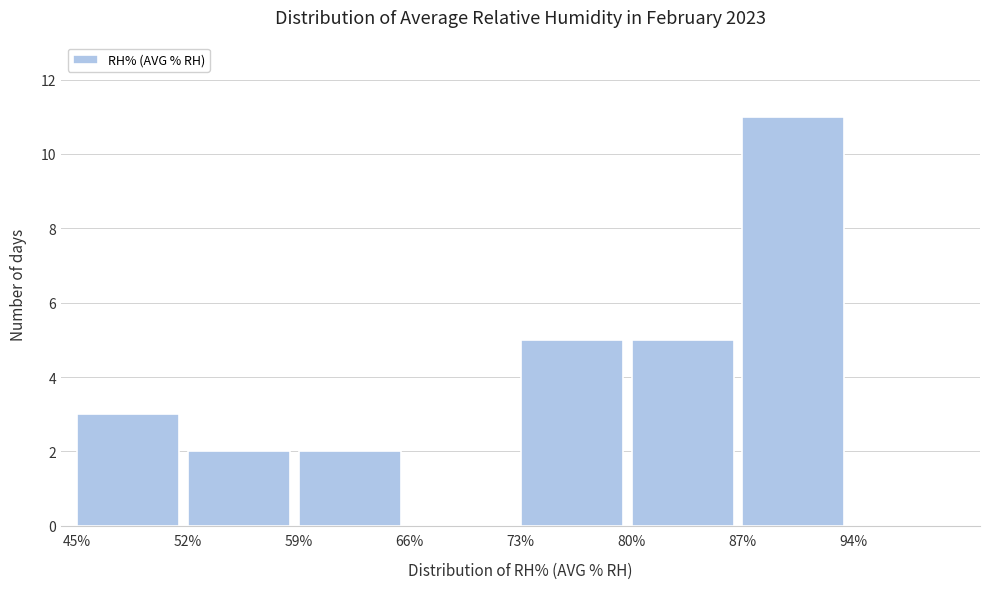

What is the height of the bar covering 59 to 66 on the x-axis? The values are not printed on the chart, so give them approximately, as read against the axis.

2